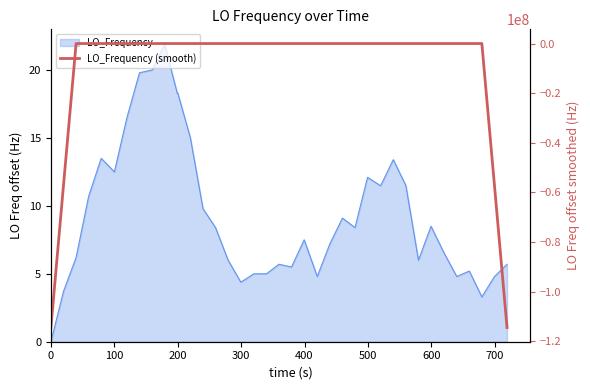

How many negative values are there?

4